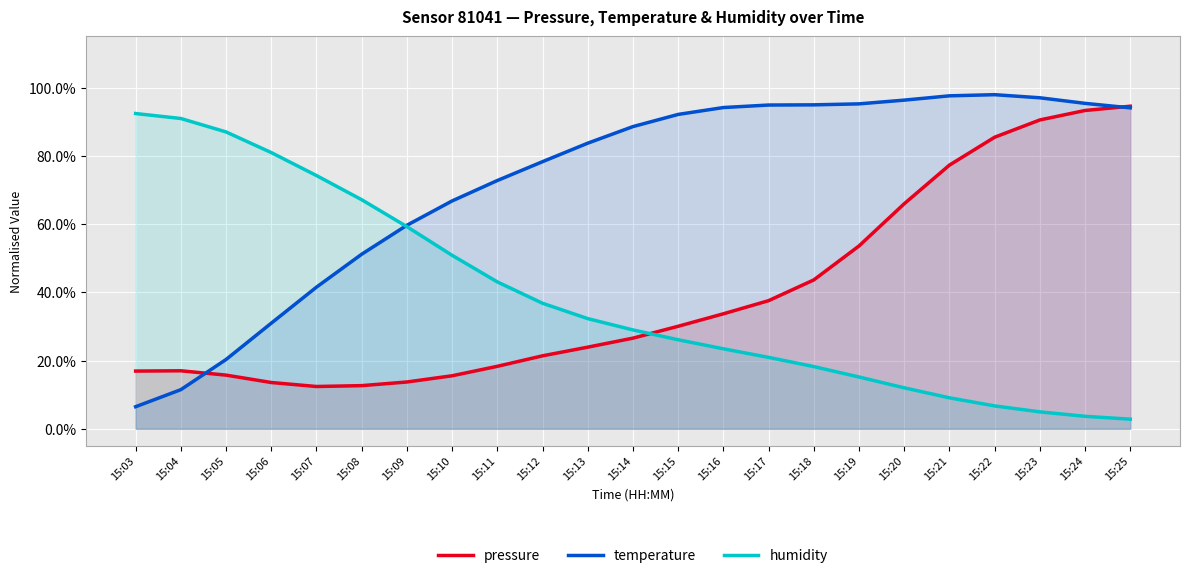

What is the difference between the second highest and second lowest values in the humidity series?

0.9